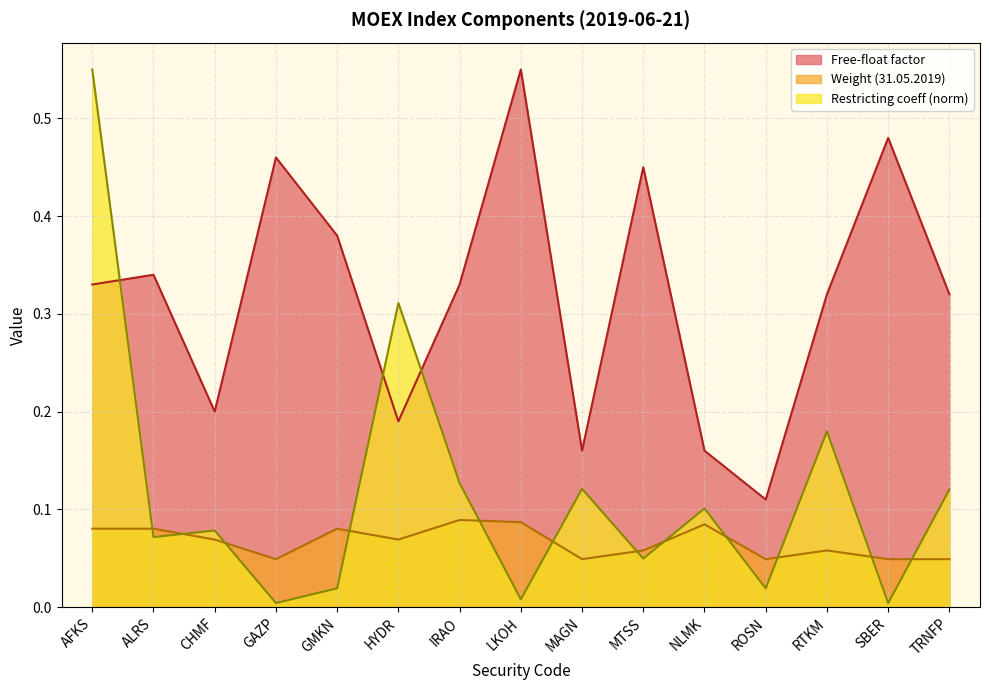

Is the value of Free-float factor at LKOH greater than the value of Weight at RTKM?

Yes